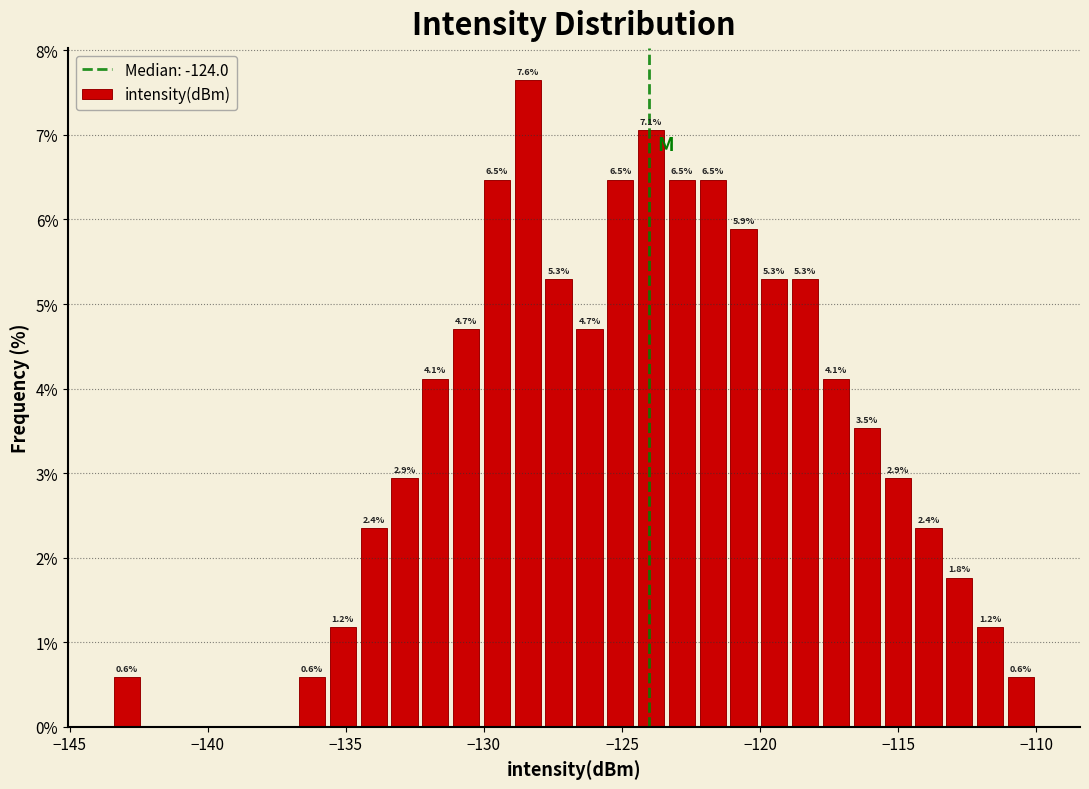

Read against the x-axis, roughly where is the centre of the tallest bar?

-128.5